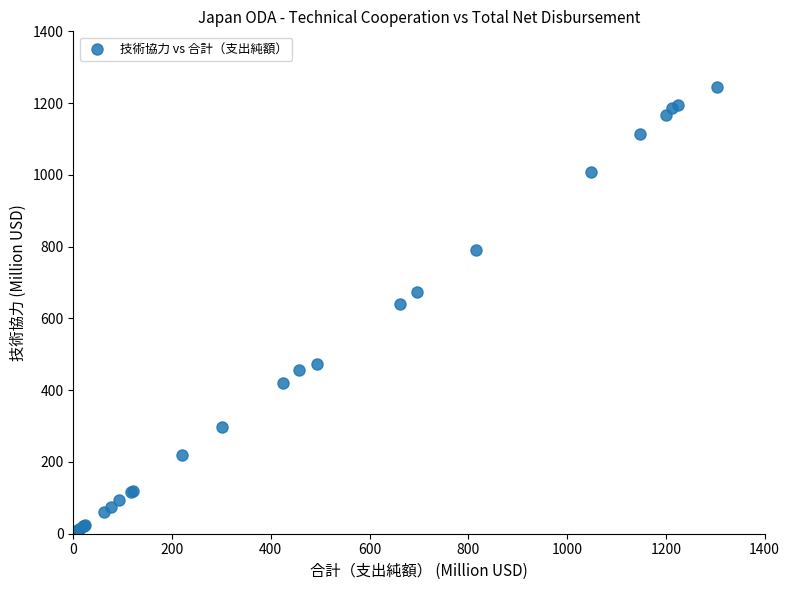

What Y value in the scatter plot is closest to 622?

639.9